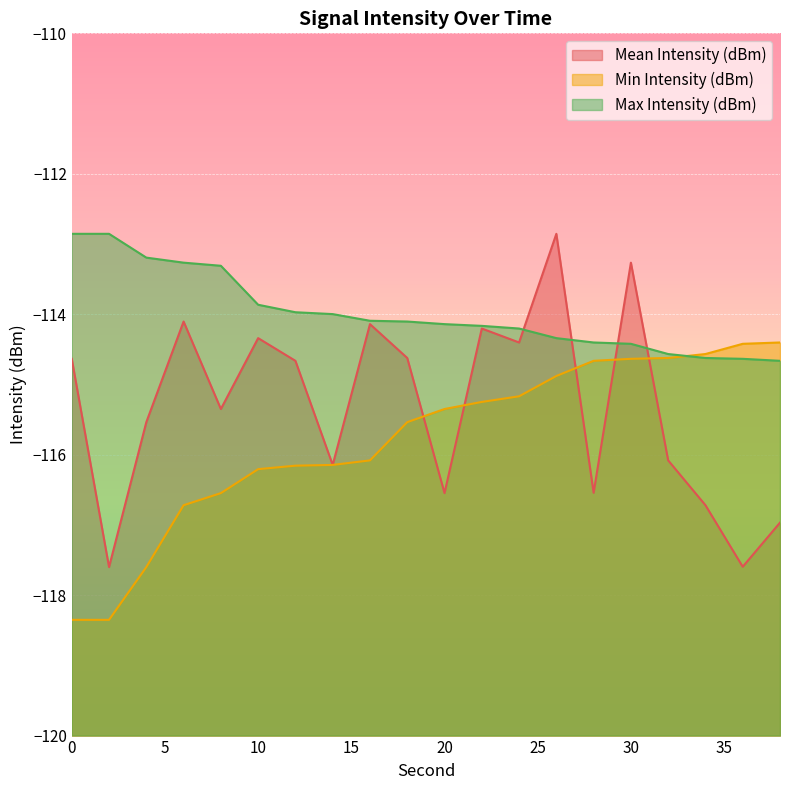

Where do Mean Intensity (dBm) and Min Intensity (dBm) first cross each other?

18 and 20